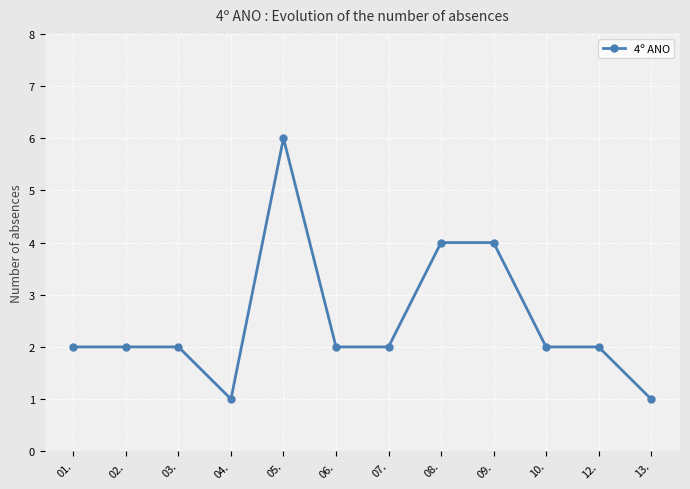

What is the minimum value shown in the chart?

1